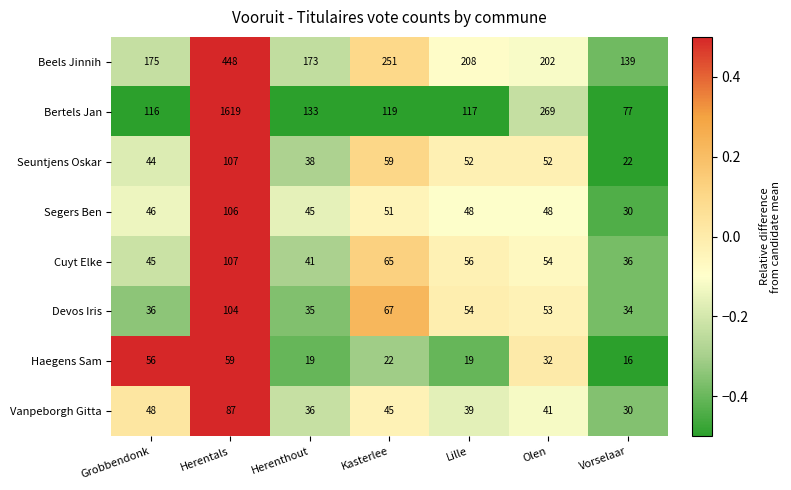

The value of Devos Iris at Lille is 54. True or false?

True